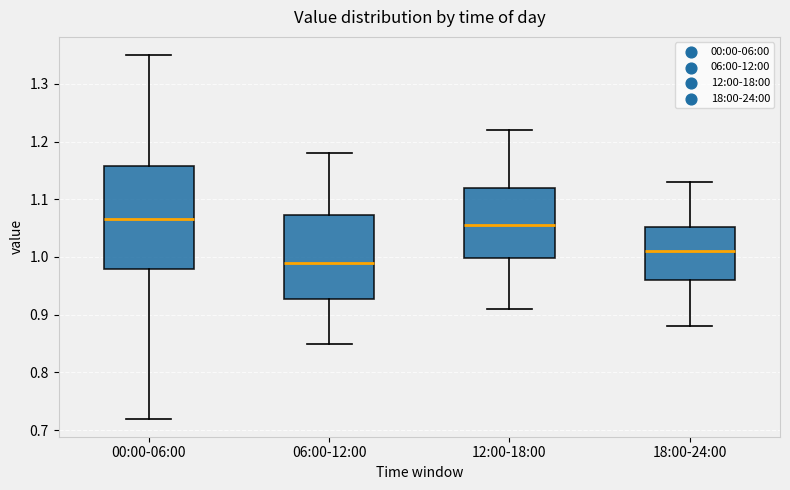

Where does the median line of the box for 12:00-18:00 sit on the y-axis? The values are not printed on the chart, so give them approximately, as read against the axis.

1.06